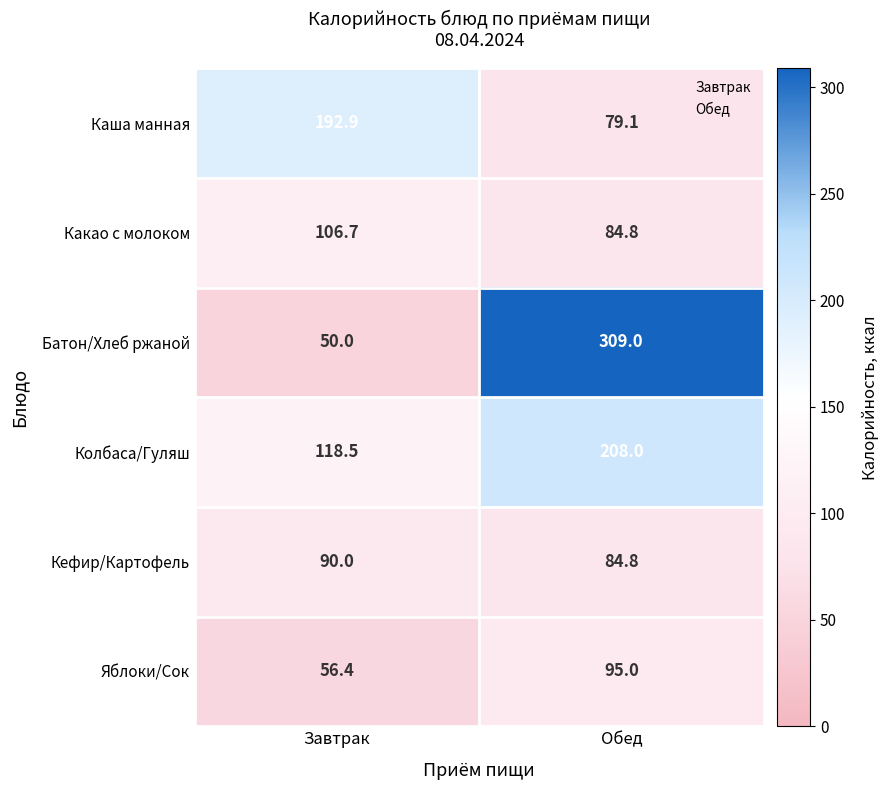

The Каша манная series shows 192.9 at Завтрак. True or false?

True